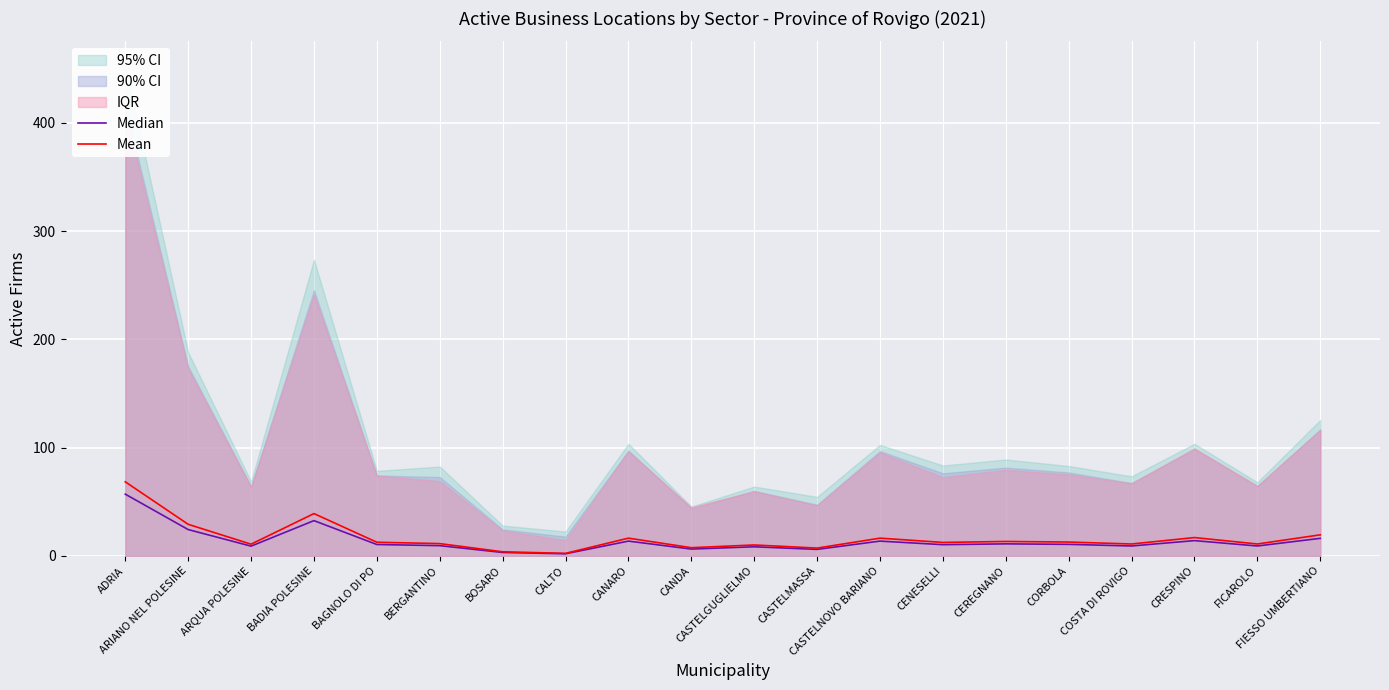

What is the difference between the maximum and minimum values in the Median series?

55.0